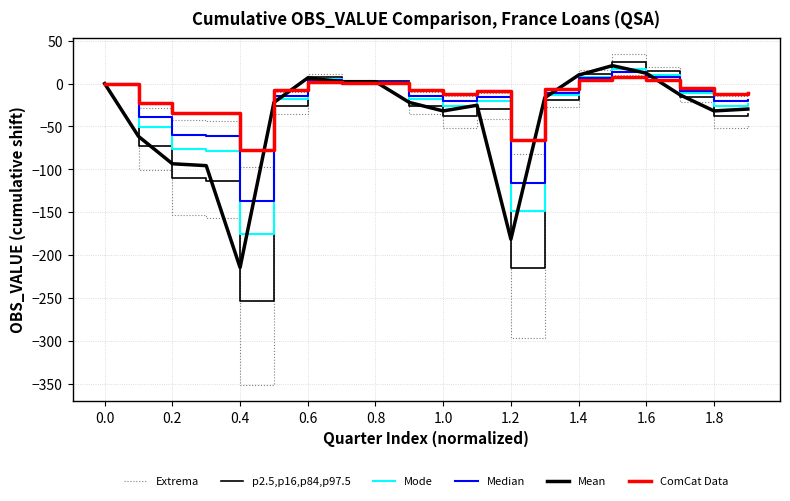

Reading right to left, transcribe all the data shown in this chart.

Extrema: -48.6	-52.2	-21.6	19.8	34.2	16.2	-27.0	-297.0	-41.4	-52.2	-36.0	3.6	3.6	10.8	-36.0	-351.0	-156.6	-153.0	-100.8	0.0
p2.5,p16,p84,p97.5: -35.1	-37.7	-15.6	14.3	24.7	11.7	-19.5	-214.5	-29.9	-37.7	-26.0	2.6	2.6	7.8	-26.0	-253.5	-113.1	-110.5	-72.8	0.0
Mode: -24.3	-26.1	-10.8	9.9	17.1	8.1	-13.5	-148.5	-20.7	-26.1	-18.0	1.8	1.8	5.4	-18.0	-175.5	-78.3	-76.5	-50.4	0.0
Median: -18.9	-20.3	-8.4	7.7	13.3	6.3	-10.5	-115.5	-16.1	-20.3	-14.0	1.4	1.4	4.2	-14.0	-136.5	-60.9	-59.5	-39.2	0.0
Mean: -29.7	-31.9	-13.2	12.1	20.9	9.9	-16.5	-181.5	-25.3	-31.9	-22.0	2.2	2.2	6.6	-22.0	-214.5	-95.7	-93.5	-61.6	0.0
ComCat Data: -10.8	-11.6	-4.8	4.4	7.6	3.6	-6.0	-66.0	-9.2	-11.6	-8.0	0.8	0.8	2.4	-8.0	-78.0	-34.8	-34.0	-22.4	0.0